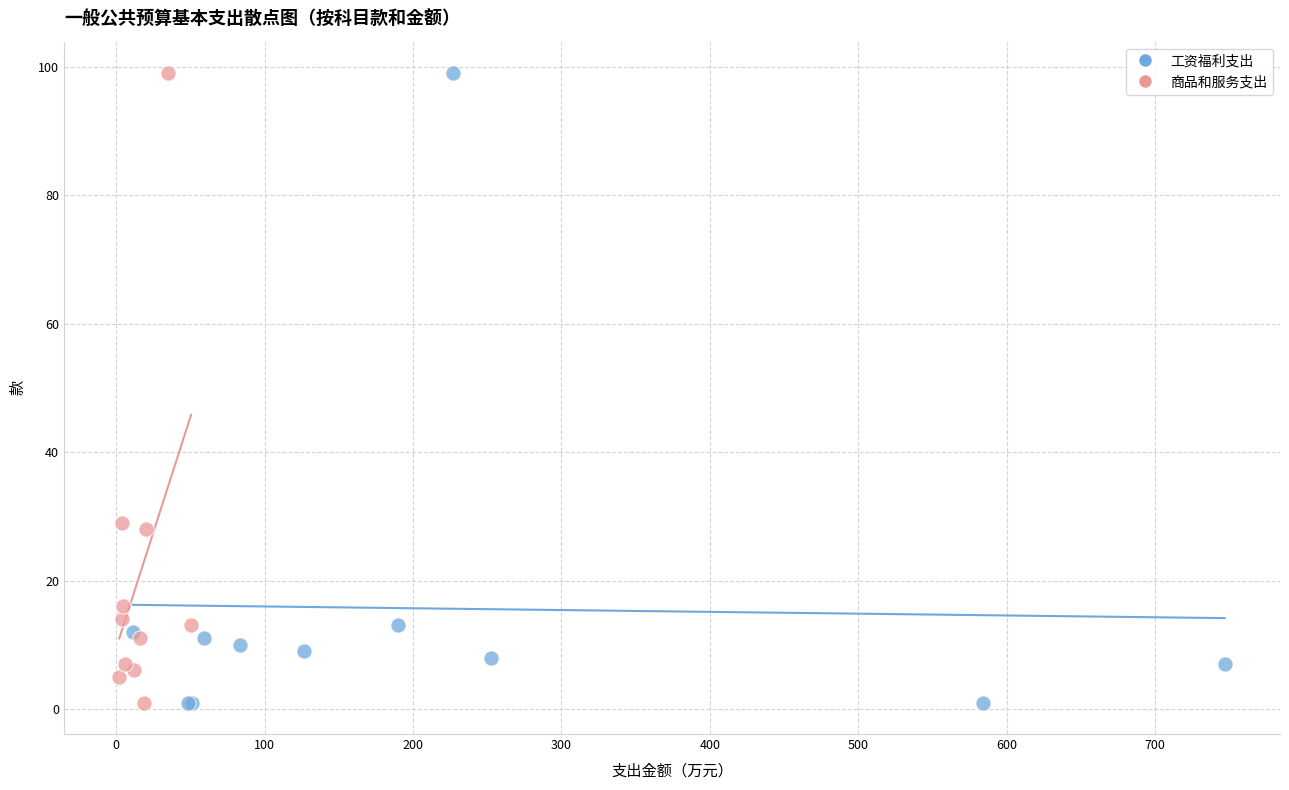

What are all the series names shown in the legend?

工资福利支出, 商品和服务支出